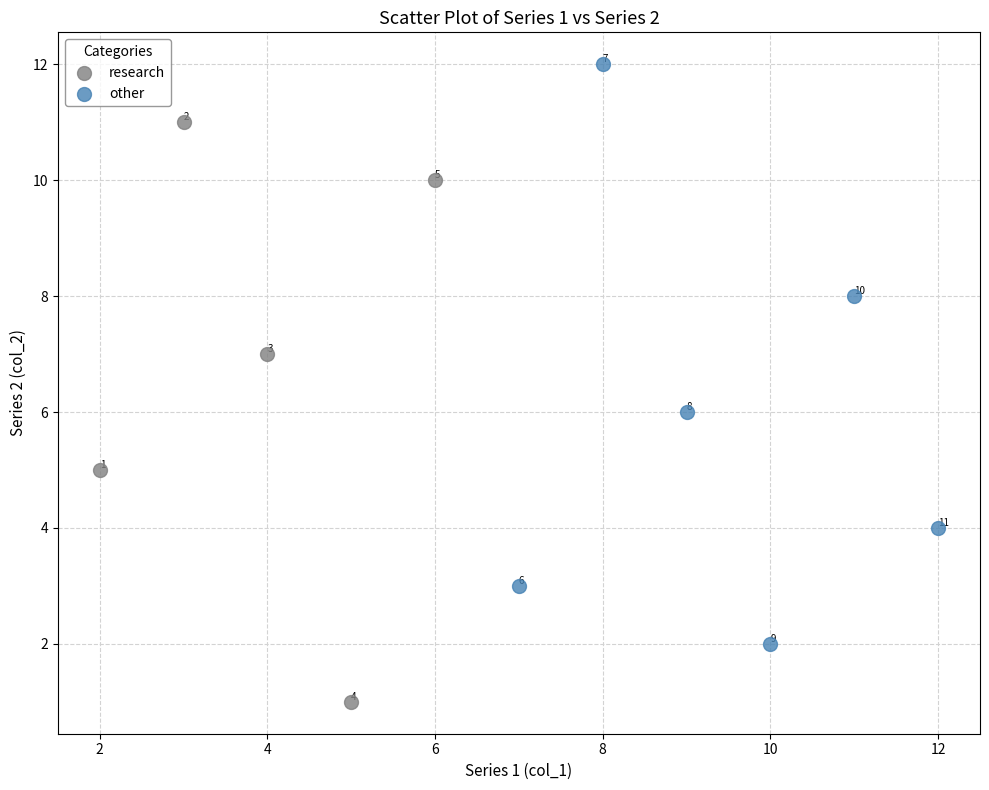

Which series contains the highest Y value?

other